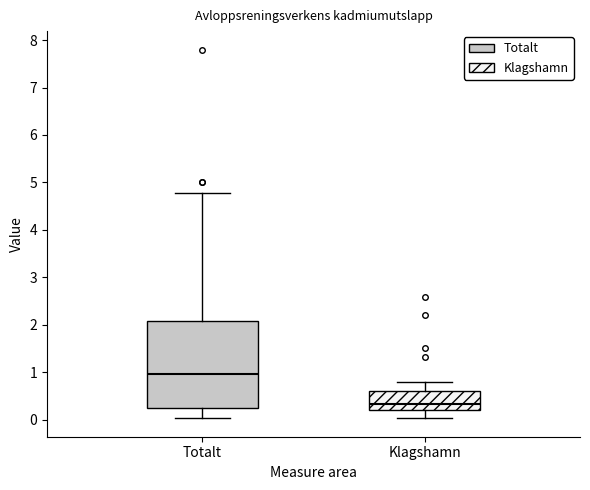

Which box's median line is the highest?

Totalt